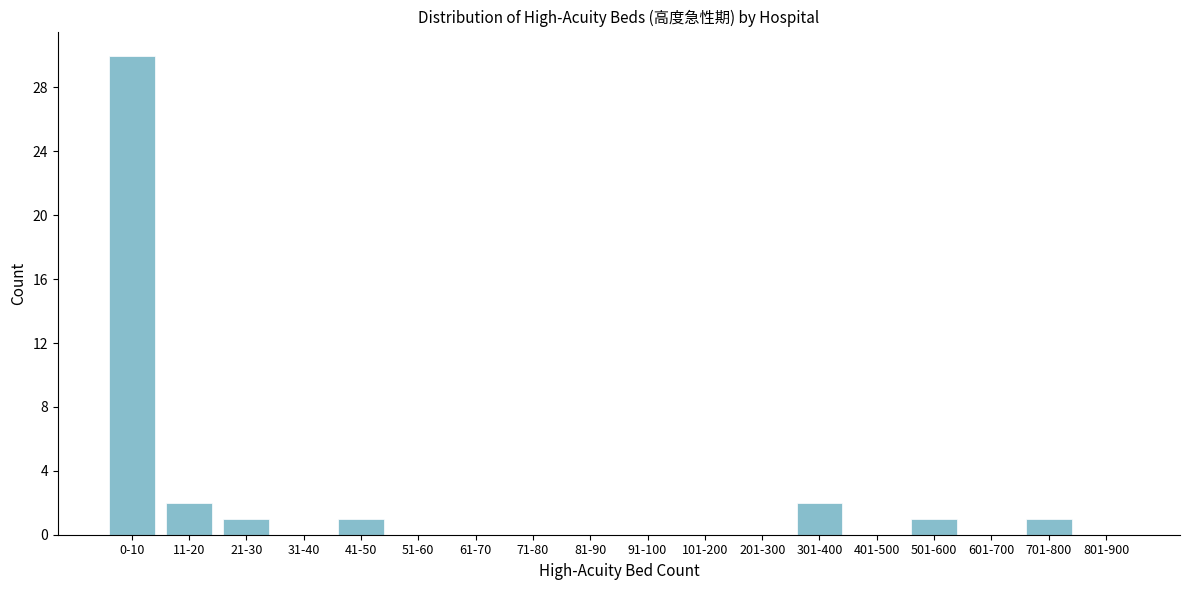

Reading left to right, extract all data points from this chart.

0-10=30	11-20=2	21-30=1	31-40=0	41-50=1	51-60=0	61-70=0	71-80=0	81-90=0	91-100=0	101-200=0	201-300=0	301-400=2	401-500=0	501-600=1	601-700=0	701-800=1	801-900=0